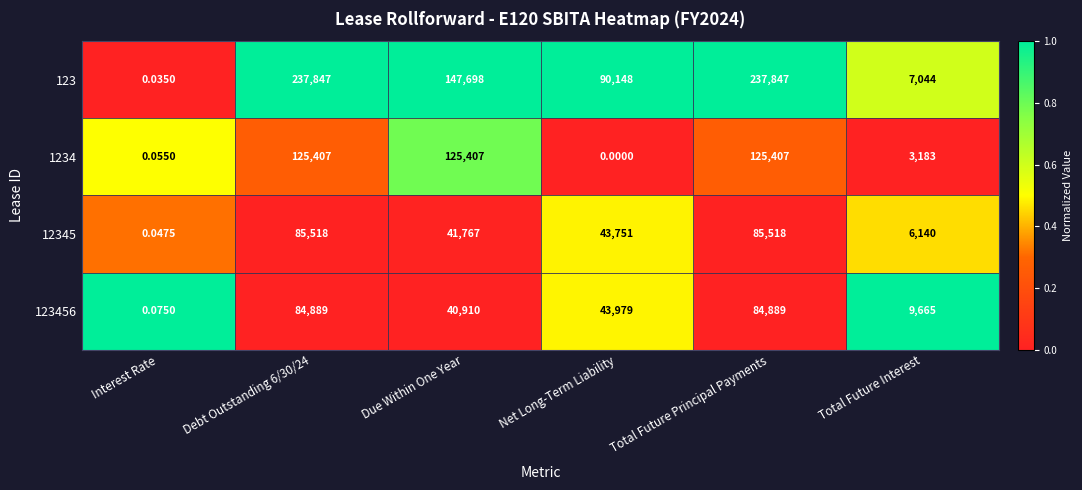

Where is 123456 nearest to the value 42444?

Due Within One Year